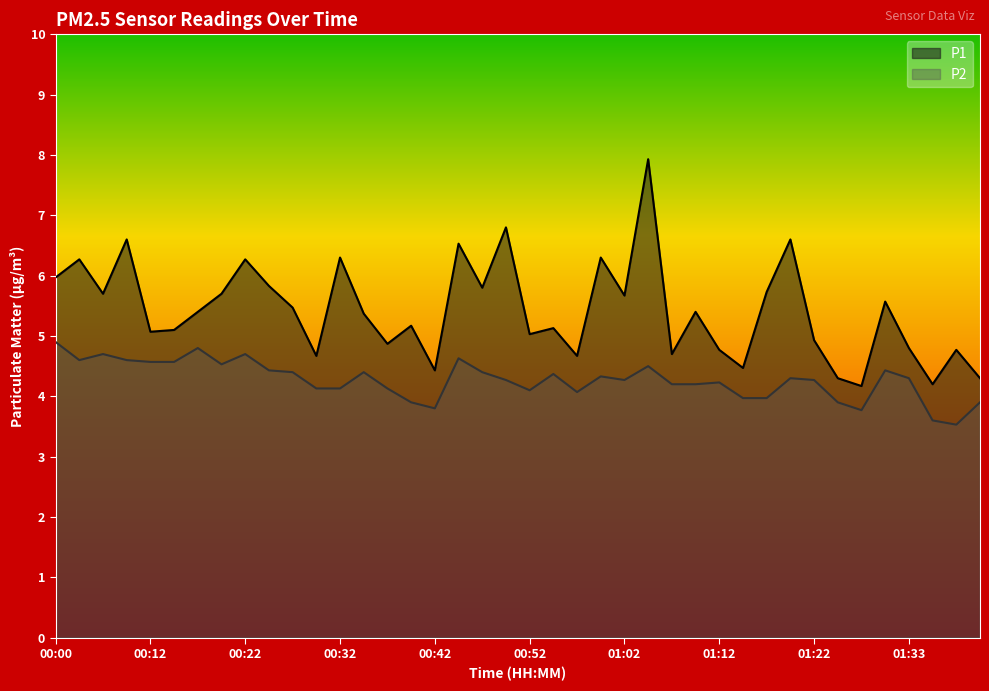

At which label does P2 first exceed 4?

00:00